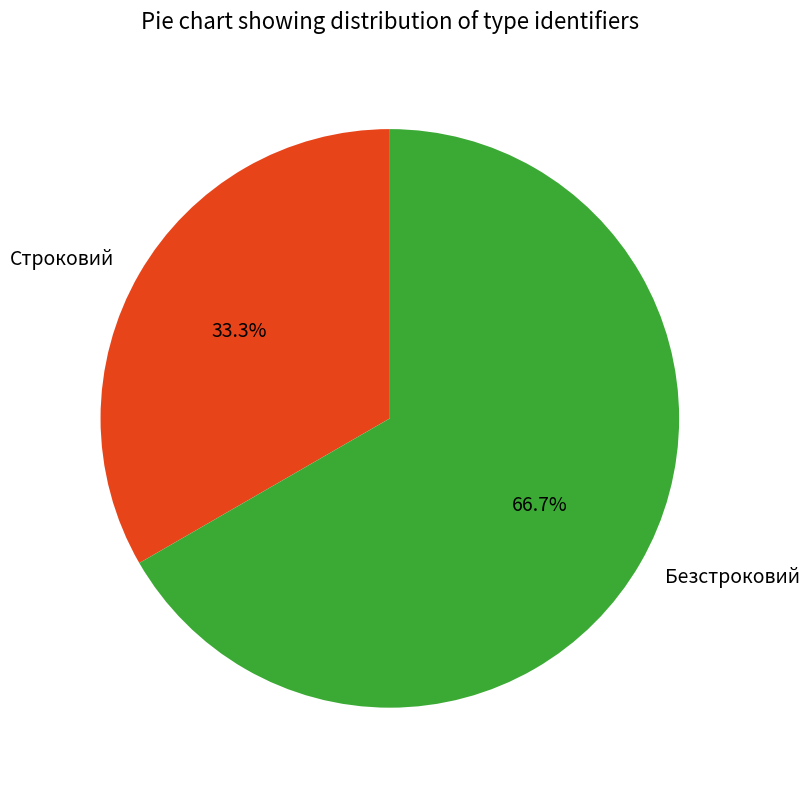

To the nearest percent, what is the combined percentage of Безстроковий and Строковий?

100%